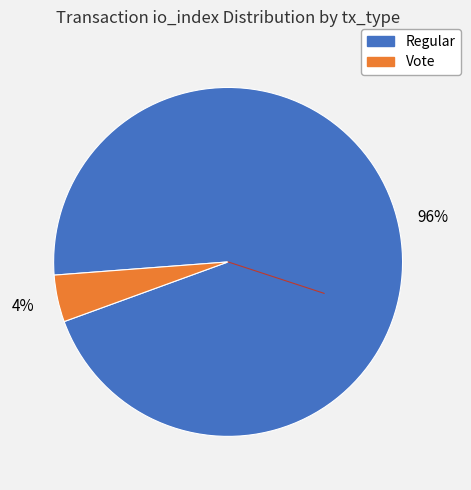

To the nearest percent, what percentage of the pie is Vote?

4%